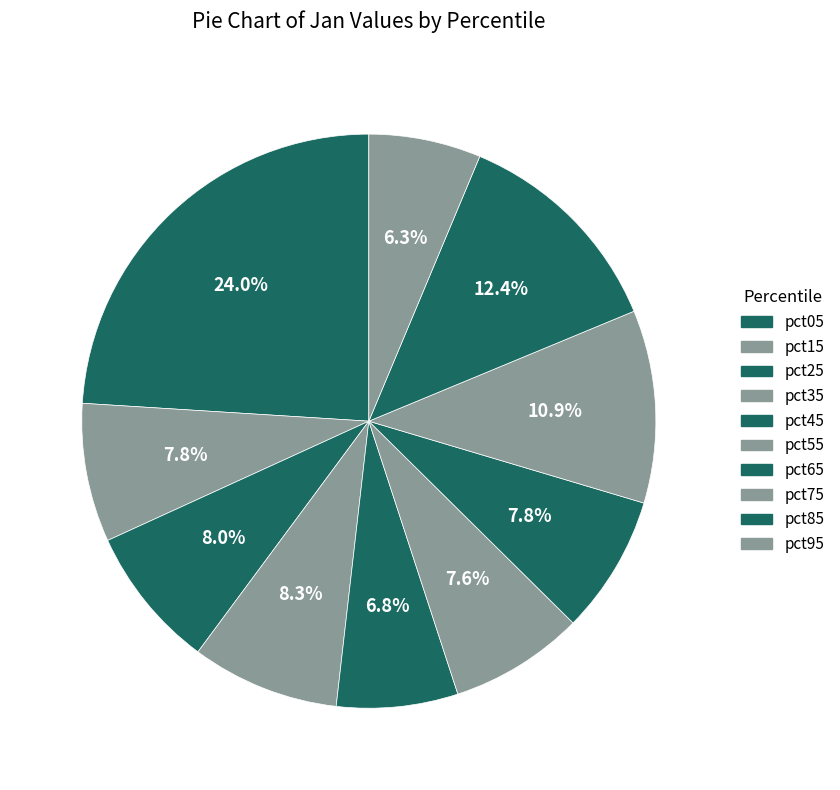

Rank the categories by value from lowest to highest.

pct95, pct45, pct55, pct65, pct15, pct25, pct35, pct75, pct85, pct05